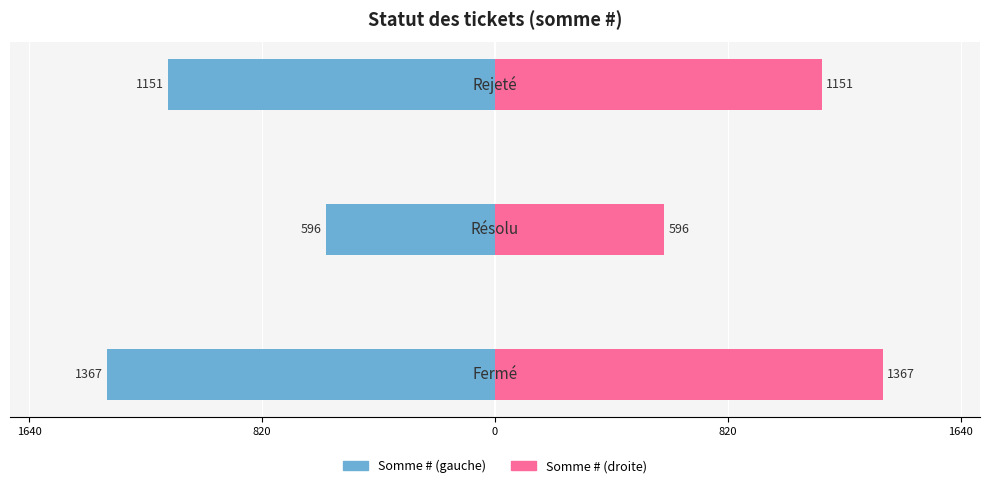

Count the number of data series in this chart.

2